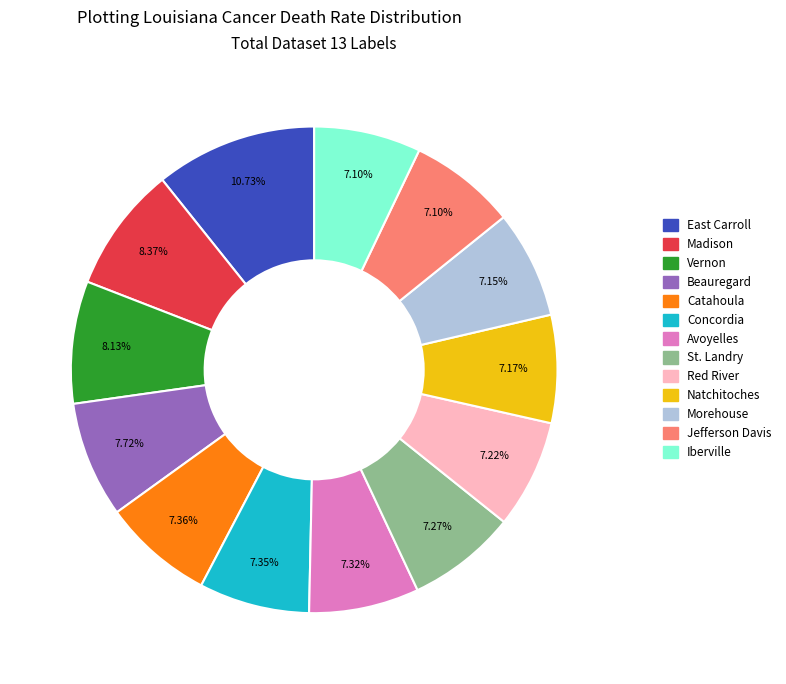

What percentage is NOT represented by Madison?

91.6%